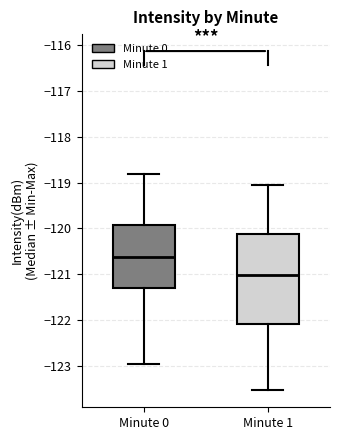

Reading left to right, transcribe this box plot: for each box, give where its median line is, the range the box spans, and where its two whiskers end, as read against the y-axis. The values are not printed on the chart, so give them approximately, as read against the axis.

Minute 0: median -120.6, box -121.3 to -119.9, whiskers -123.0 to -118.8
Minute 1: median -121.0, box -122.1 to -120.1, whiskers -123.5 to -119.1